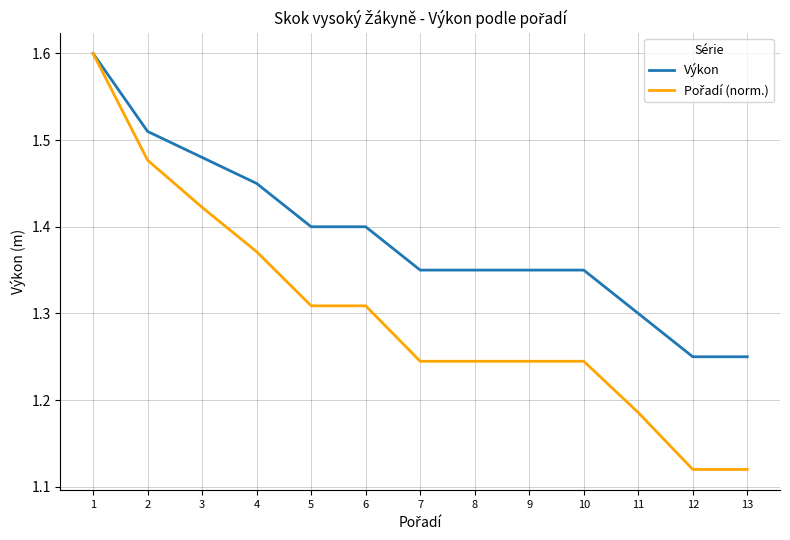

The value of Výkon at 11 is 1.3. True or false?

True